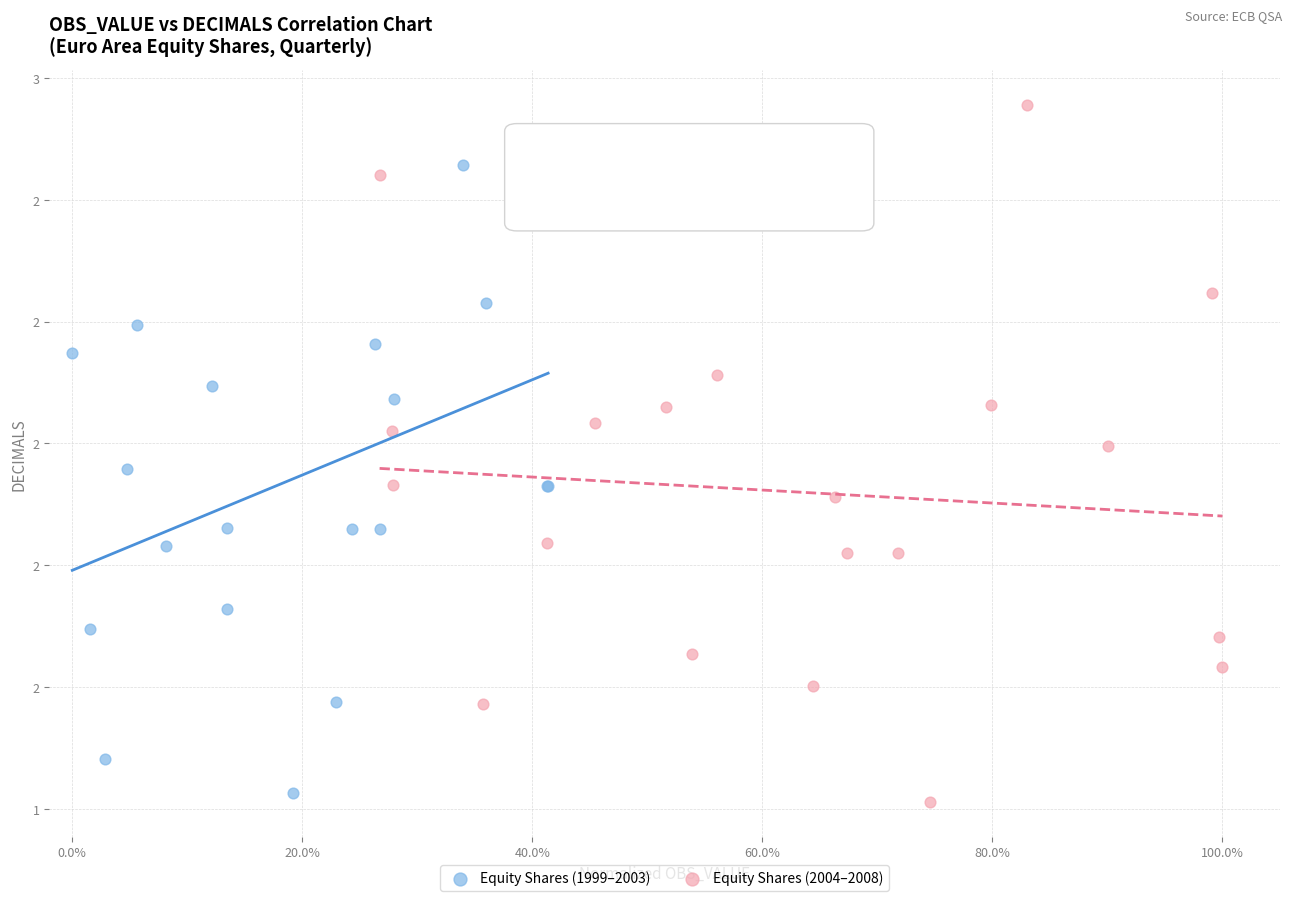

Which series contains the lowest Y value?

Equity Shares (2004–2008)